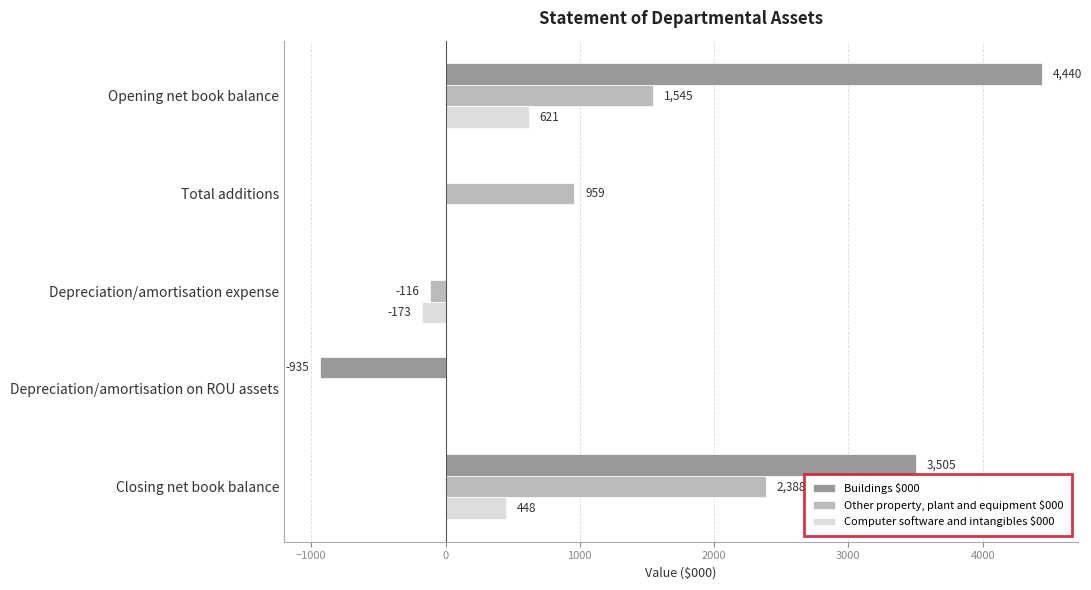

Count the number of categories in the chart.

5